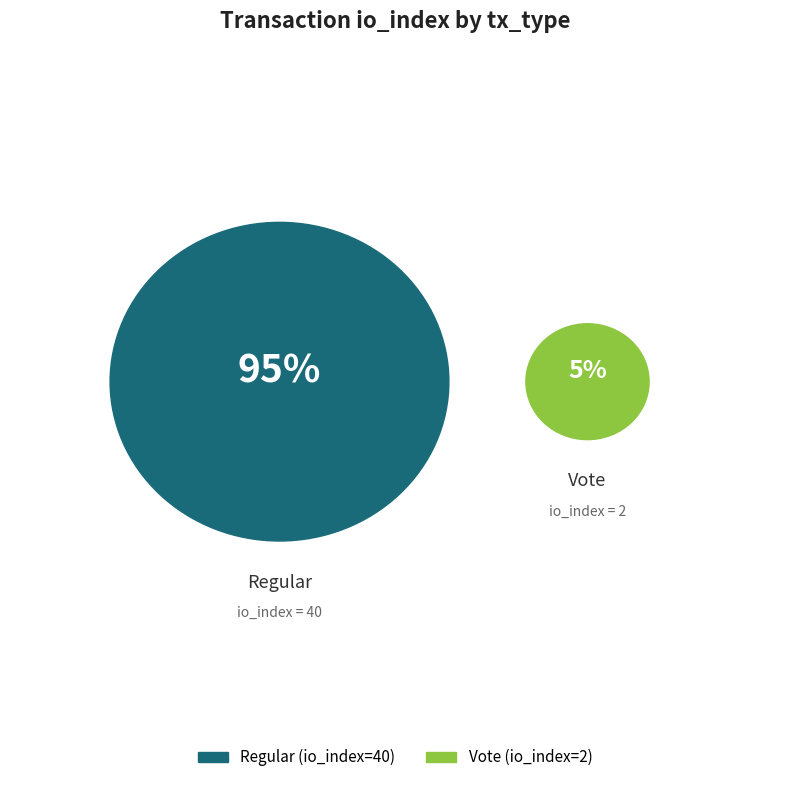

What percentage is the Vote (io_index=2) slice, to the nearest percent?

5%